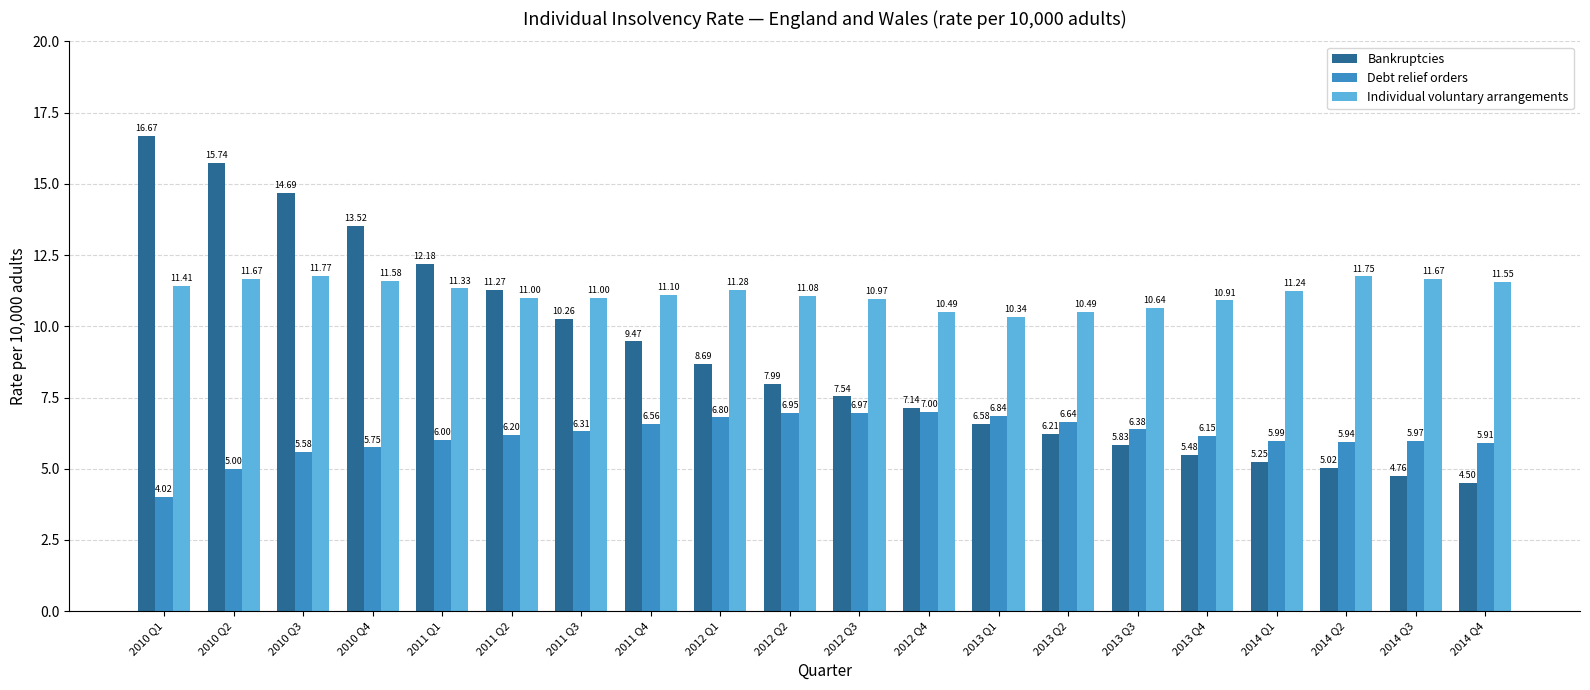

List the series in order of their peak value, highest first.

Bankruptcies, Individual voluntary arrangements, Debt relief orders